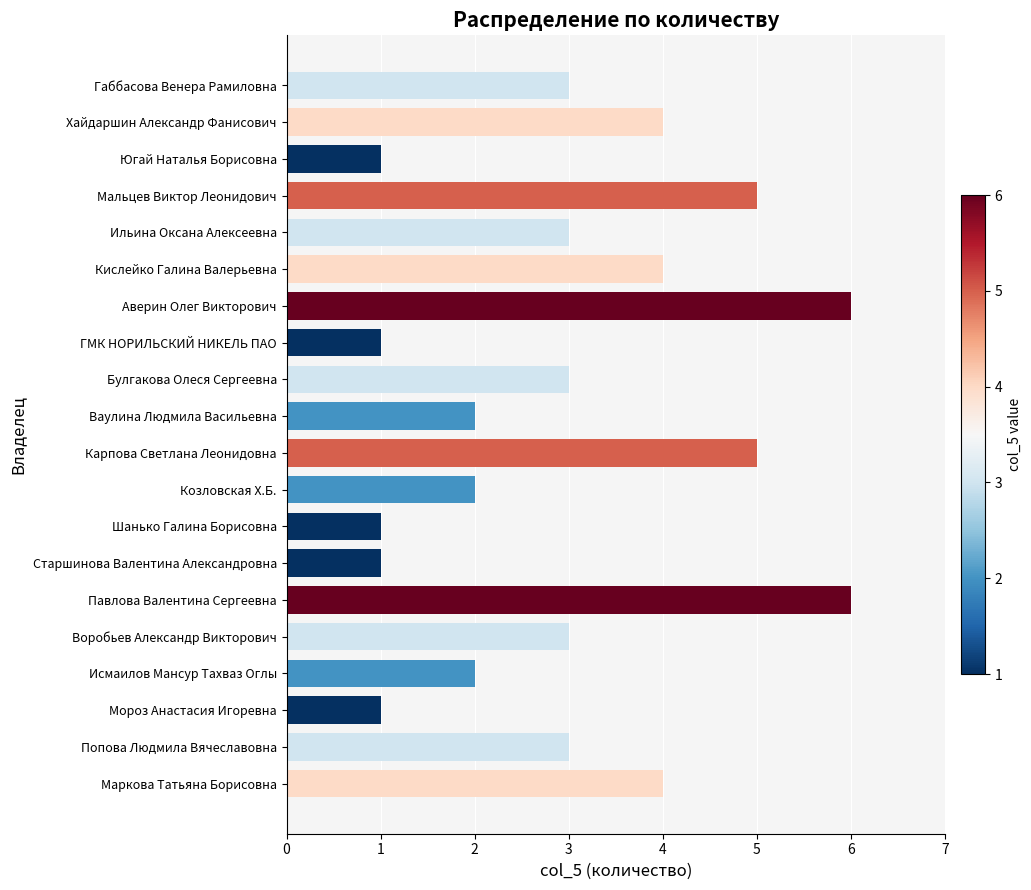

Which has a higher value, Мальцев Виктор Леонидович or Хайдаршин Александр Фанисович?

Мальцев Виктор Леонидович